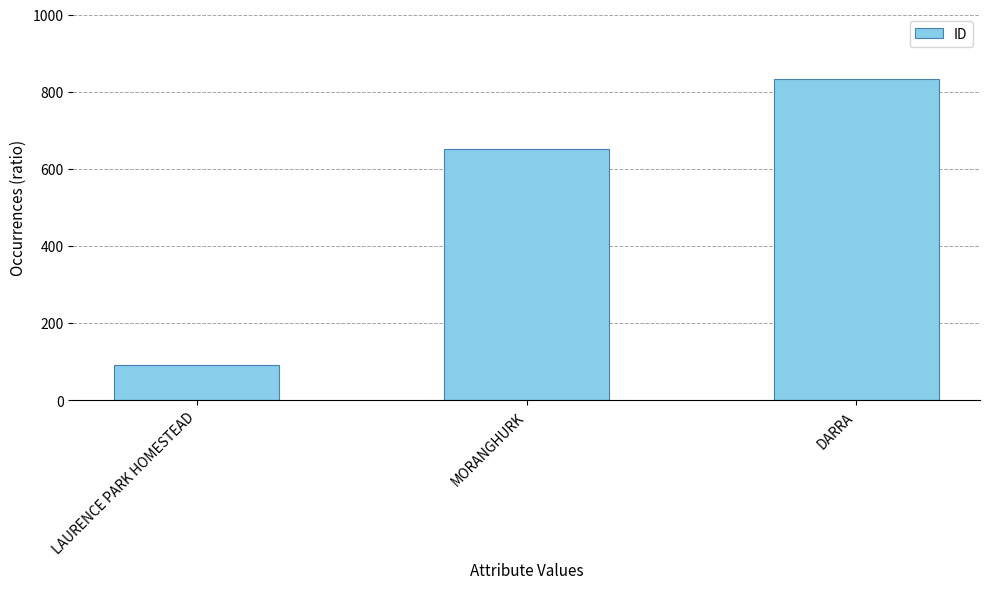

At which label is the value closest to 462?

MORANGHURK